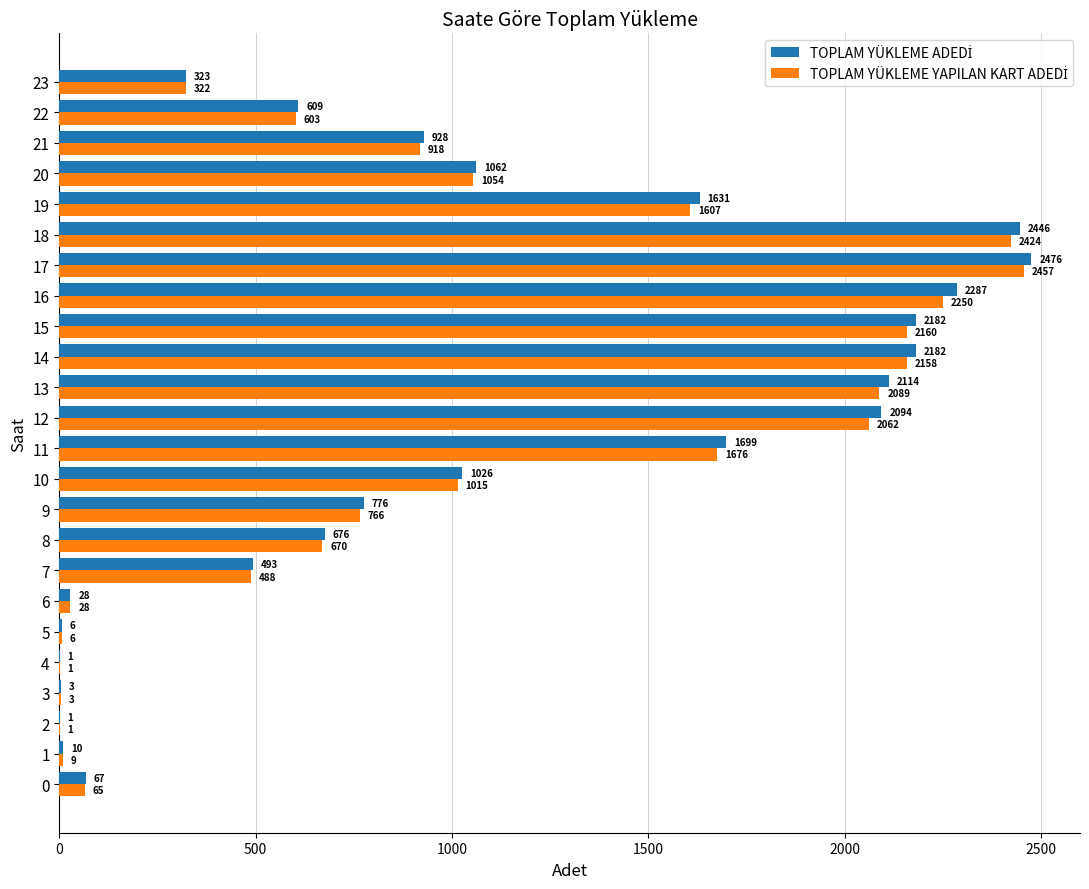

What is the greatest value displayed?

2476